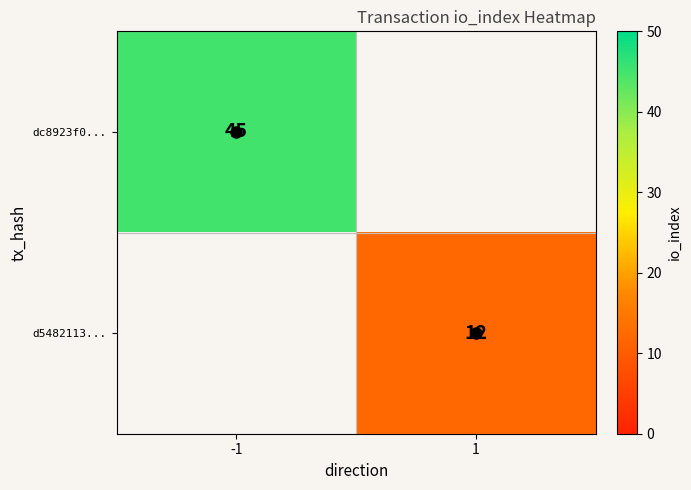

Is it true that d5482113... equals 12 at 1?

True